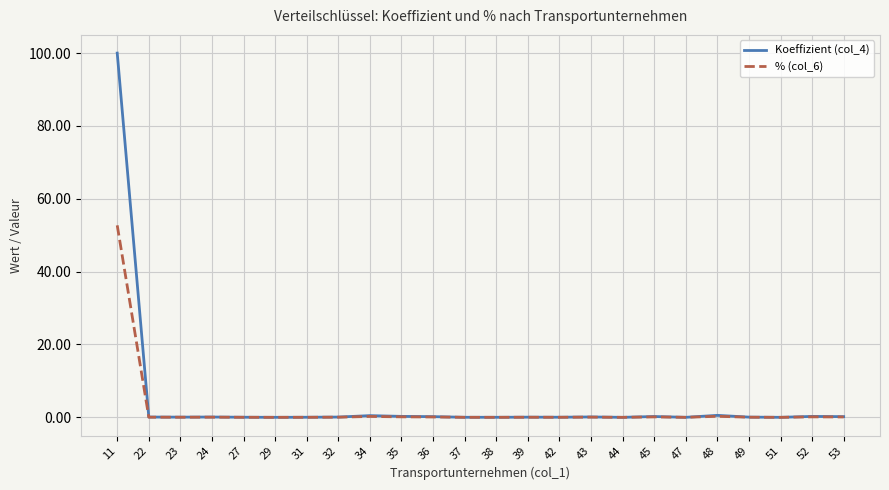

What is the difference between the second highest and minimum values in the % (col_6) series?

0.3